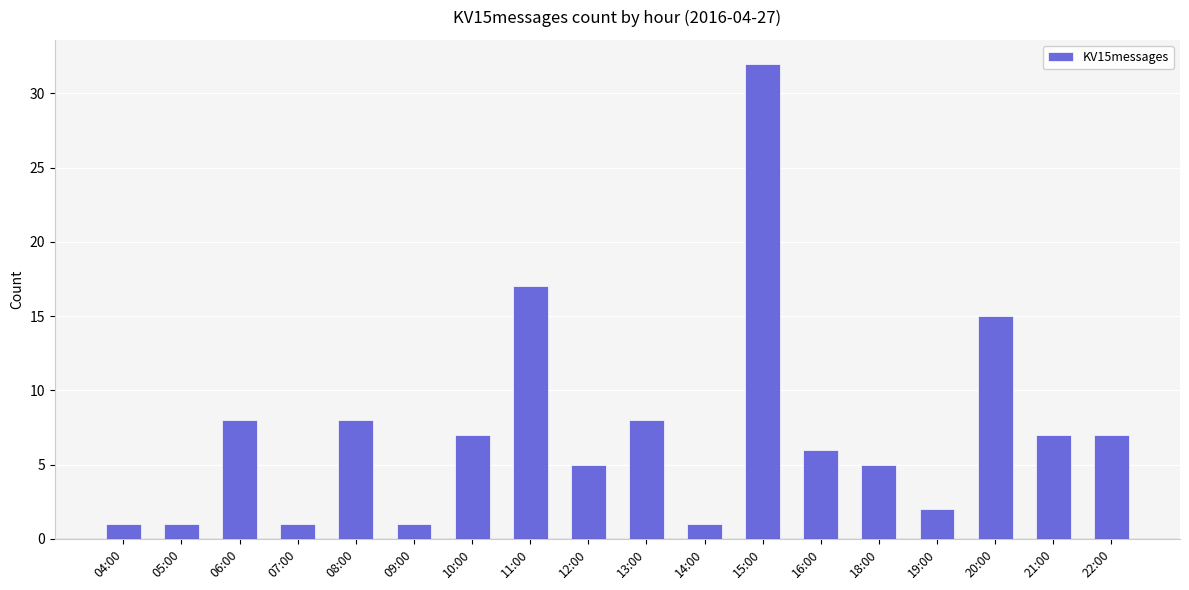

What is the change in value from 11:00 to 16:00?

-11